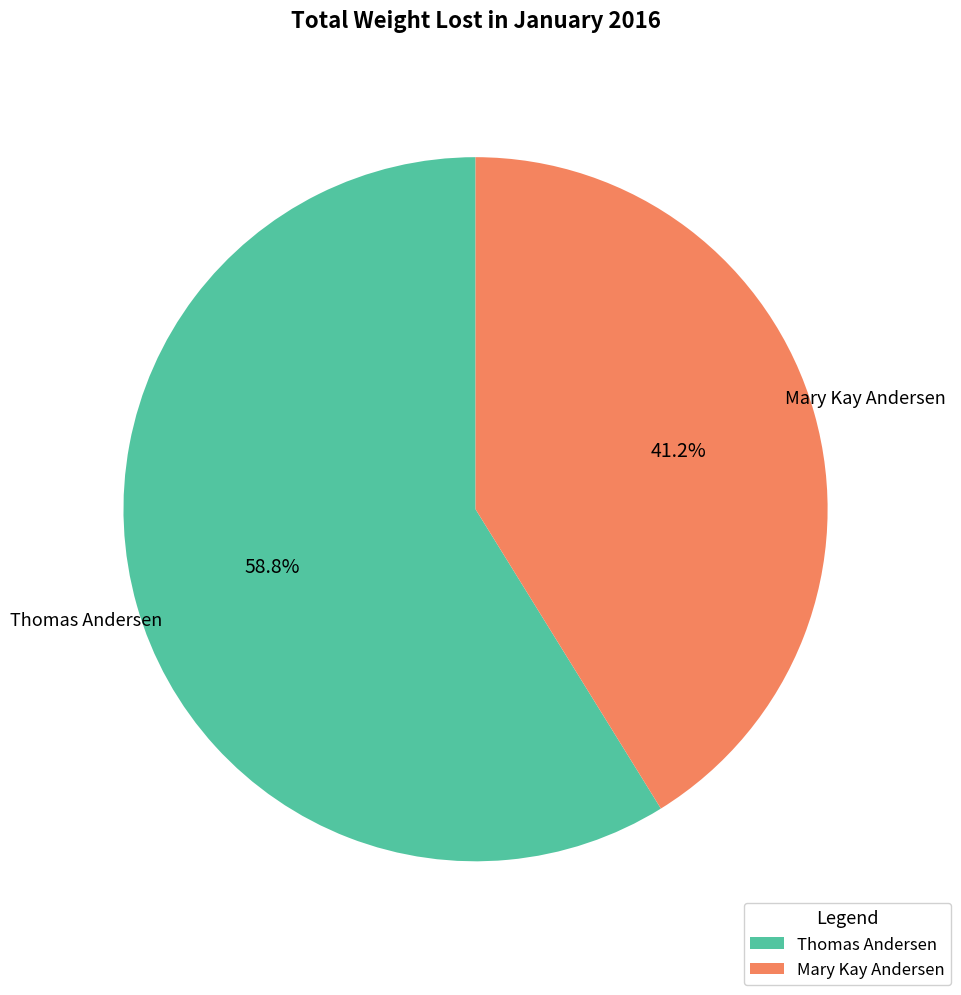

What is the smallest slice in the pie chart?

Mary Kay Andersen